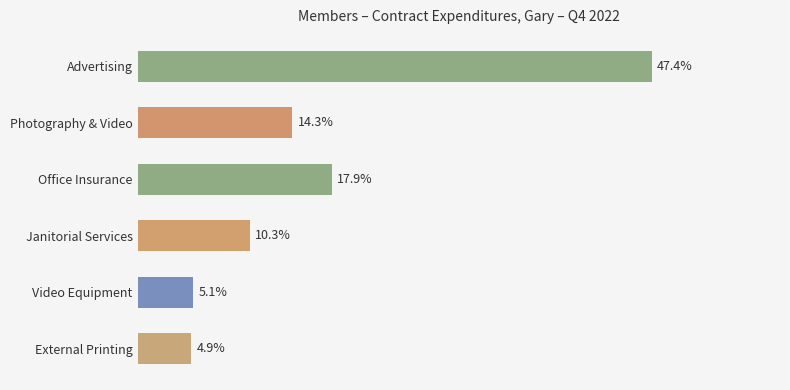

List the labels in order of value, smallest first.

External Printing, Video Equipment, Janitorial Services, Photography & Video, Office Insurance, Advertising